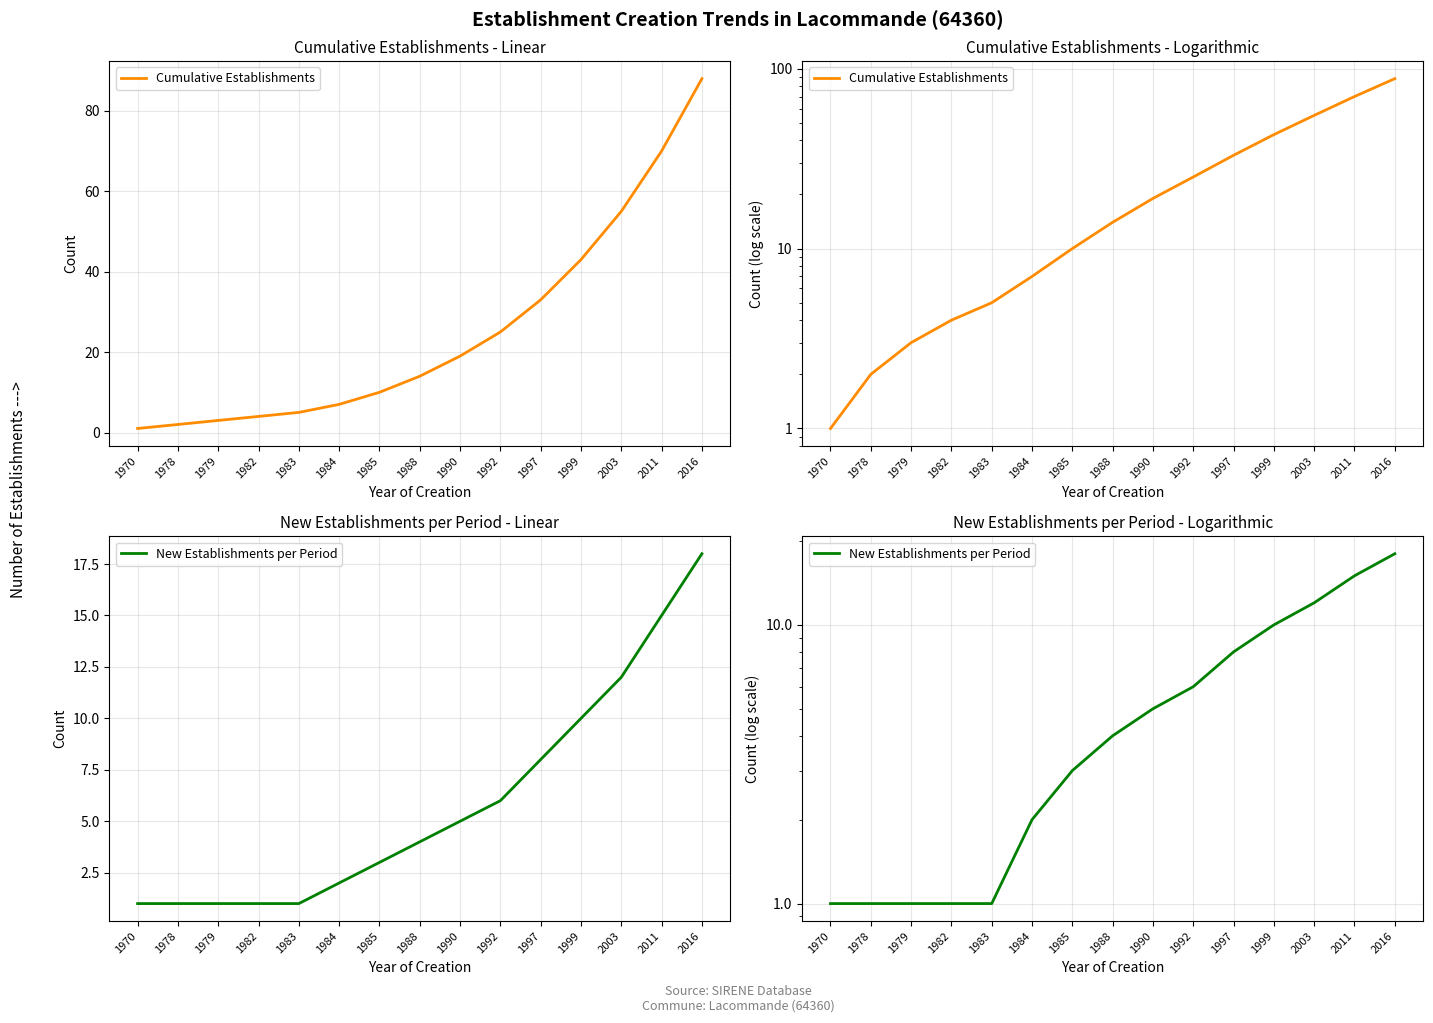

True or false: New Establishments per Period and Cumulative Establishments intersect in this chart.

False